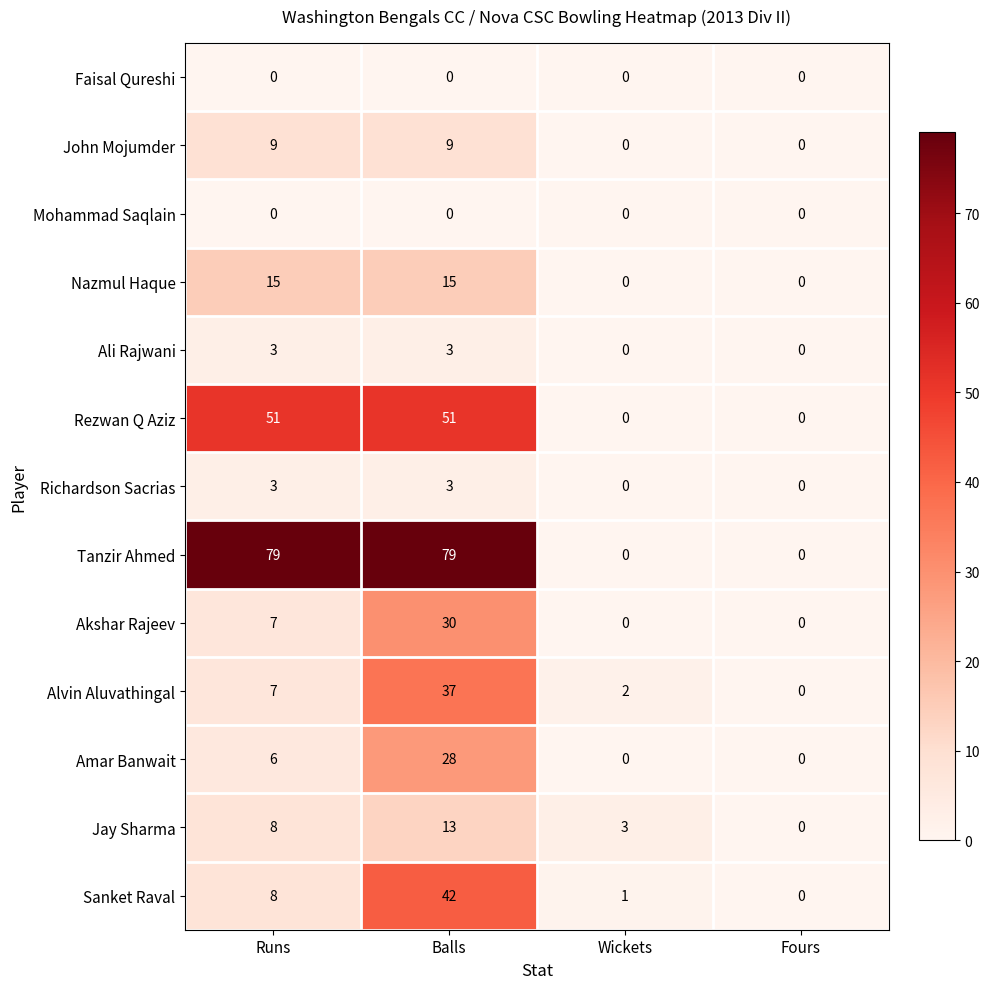

At how many categories does at least one series exceed 59?

2